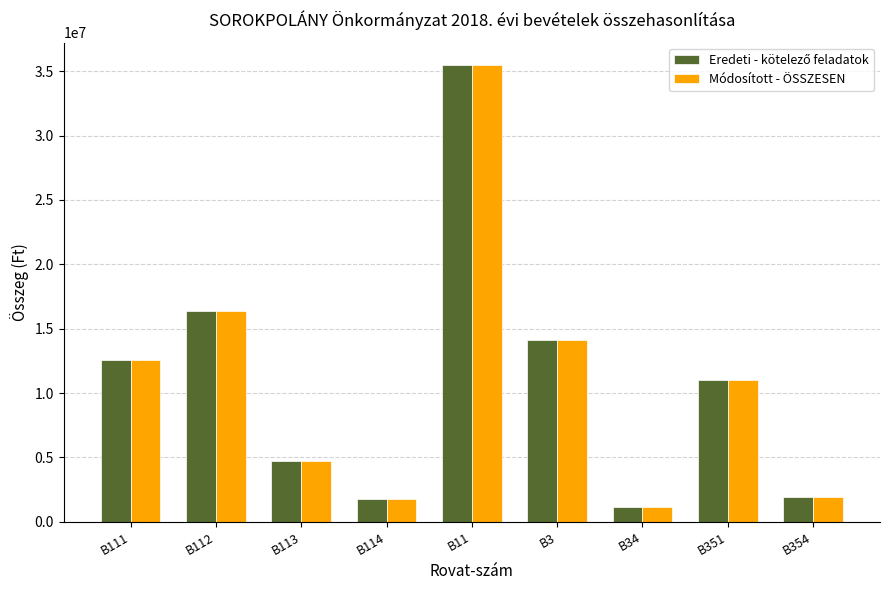

Which series has the widest spread of values?

Módosított - ÖSSZESEN